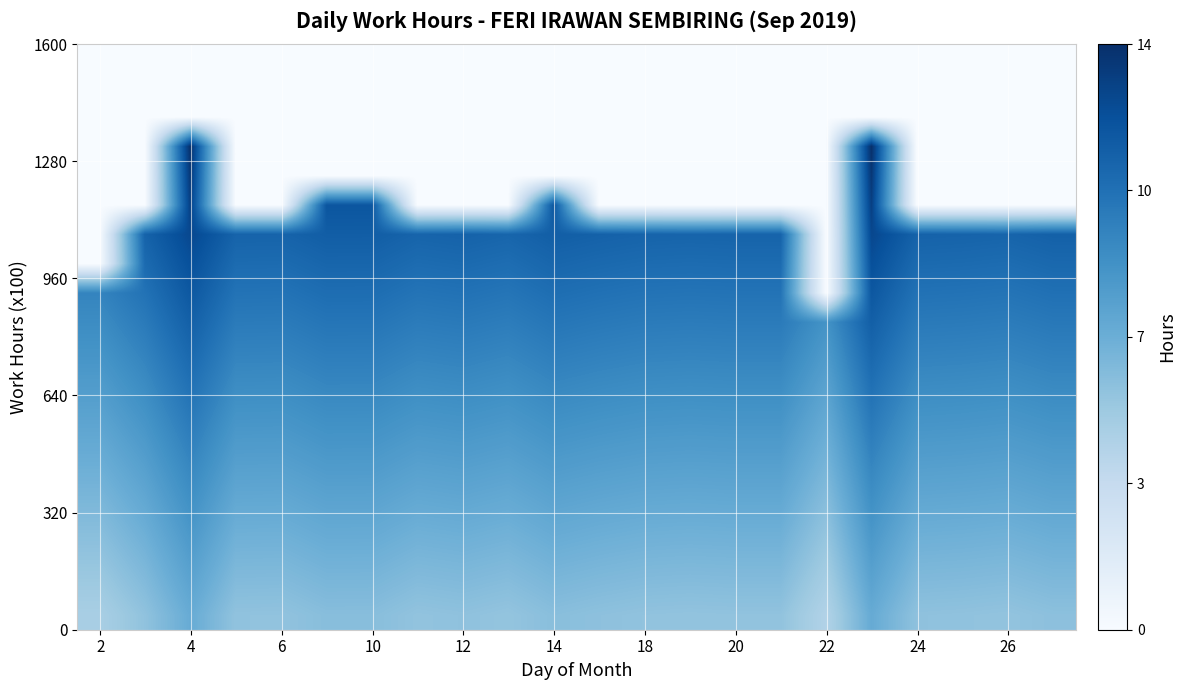

What is the maximum value shown in the chart?

13.8